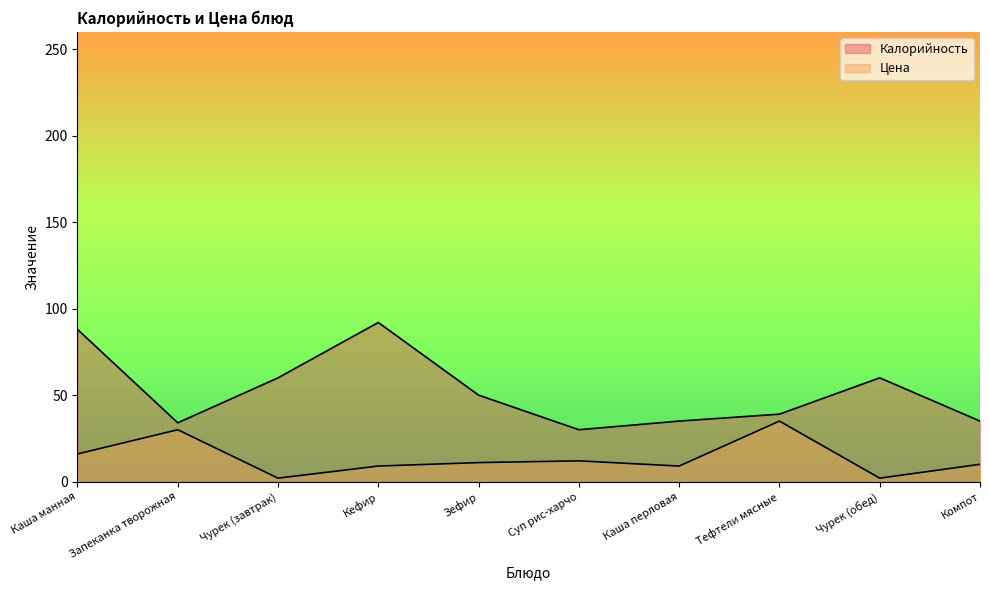

Where is the first local maximum for Калорийность?

Кефир